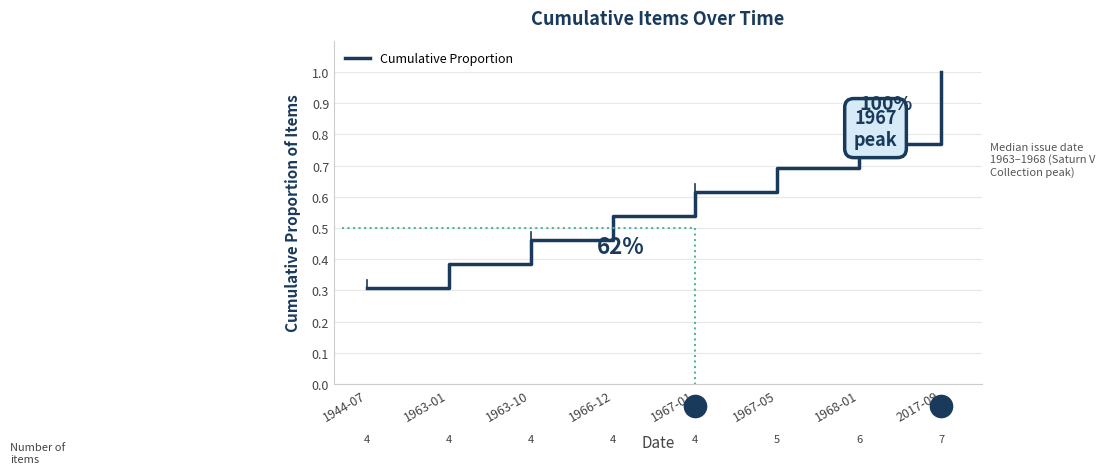

Count the values in the range 0 to 1.

8